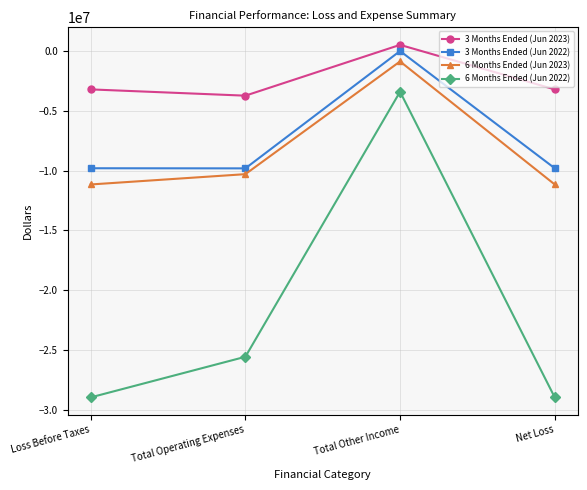

What is the difference between the 3 Months Ended (Jun 2022) values at Net Loss and Total Operating Expenses?

10017